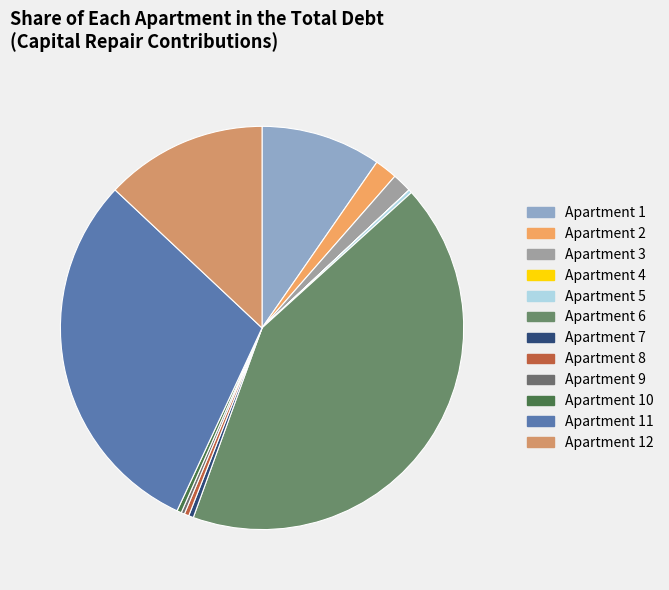

Count the number of slices in the pie.

12